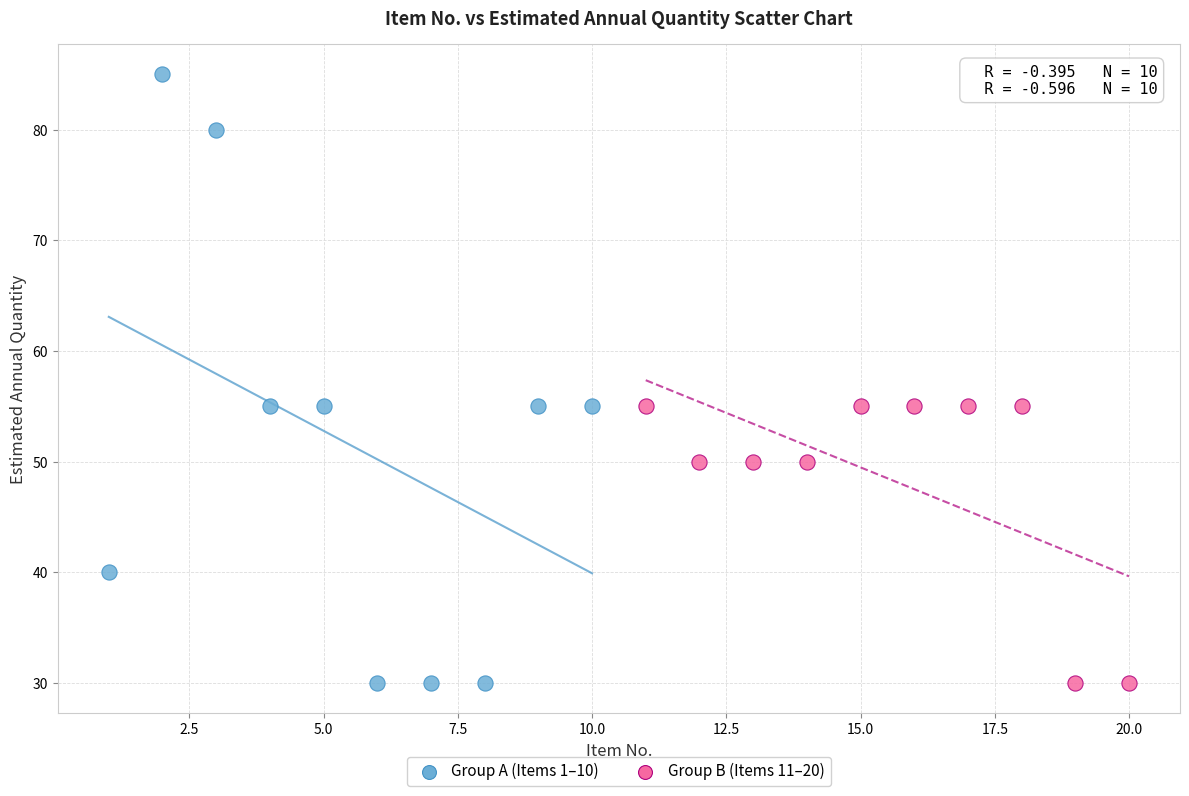

Which series reaches the maximum Y coordinate?

Group A (Items 1–10)